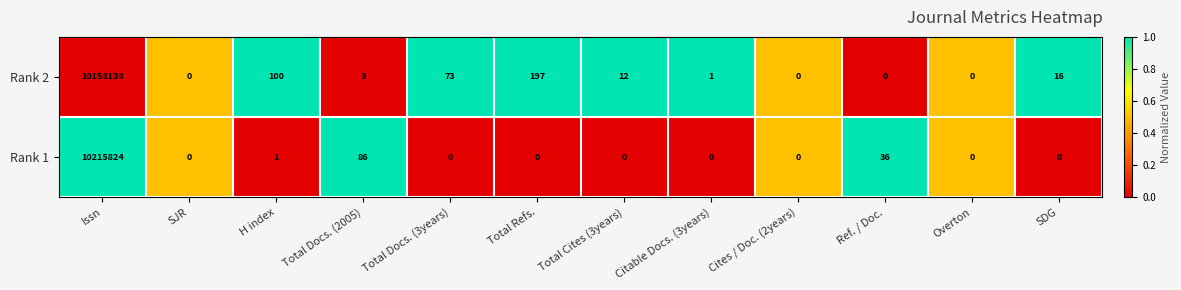

Reading right to left, transcribe all the data shown in this chart.

Rank 2: 16	0	0	0	1	12	197	73	3	100	0	10158138
Rank 1: 0	0	36	0	0	0	0	0	86	1	0	10215824